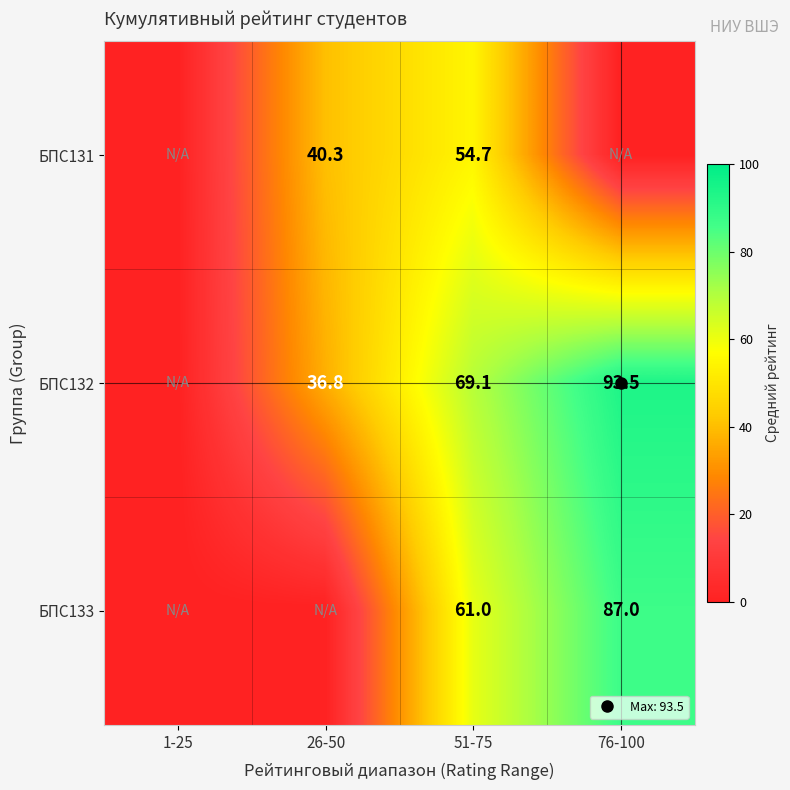

The БПС132 series shows 93.5 at 76-100. True or false?

True